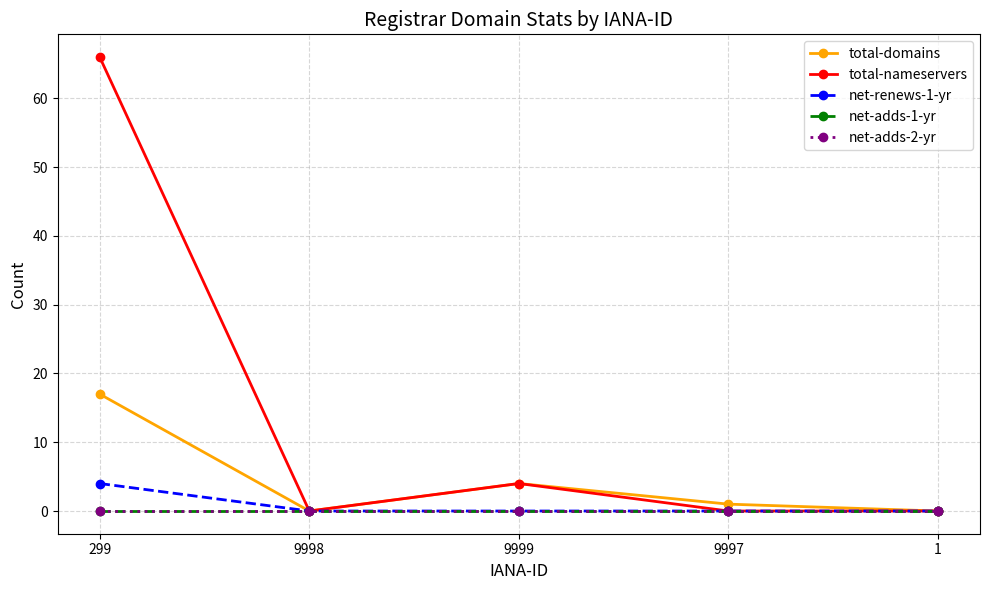

True or false: total-domains and net-adds-1-yr intersect in this chart.

False